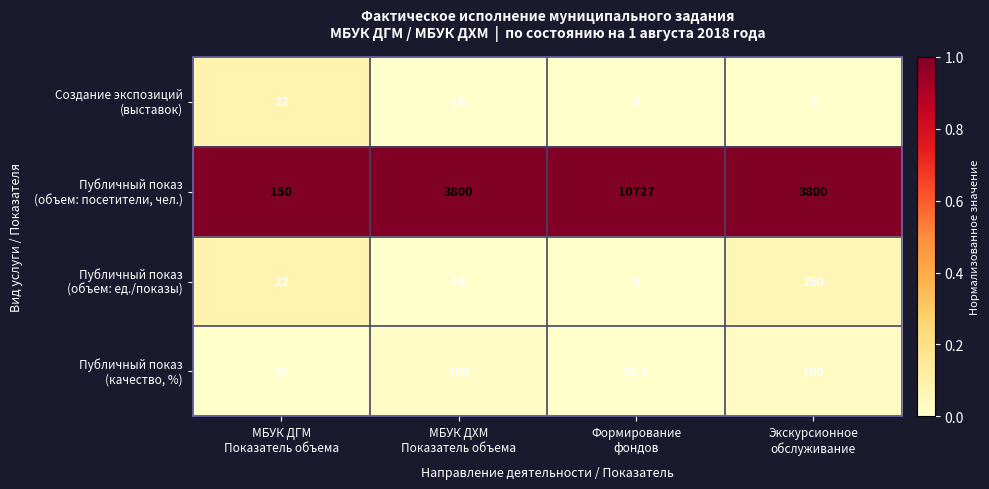

What is the maximum value shown in the chart?

10727.0